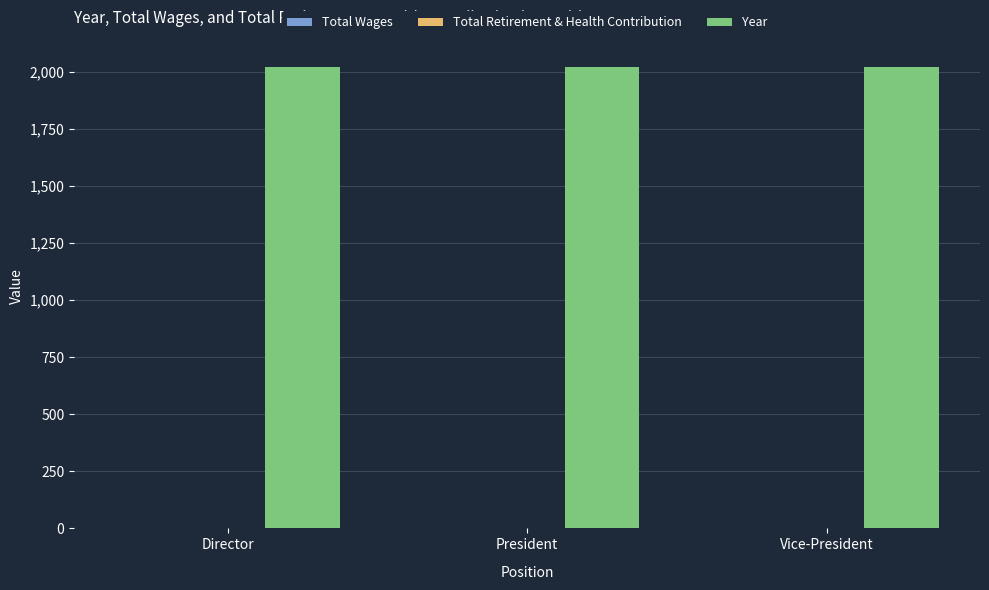

Reading right to left, extract all data points from this chart.

Total Wages: 0	0	0
Total Retirement & Health Contribution: 0	0	0
Year: 2022	2022	2022